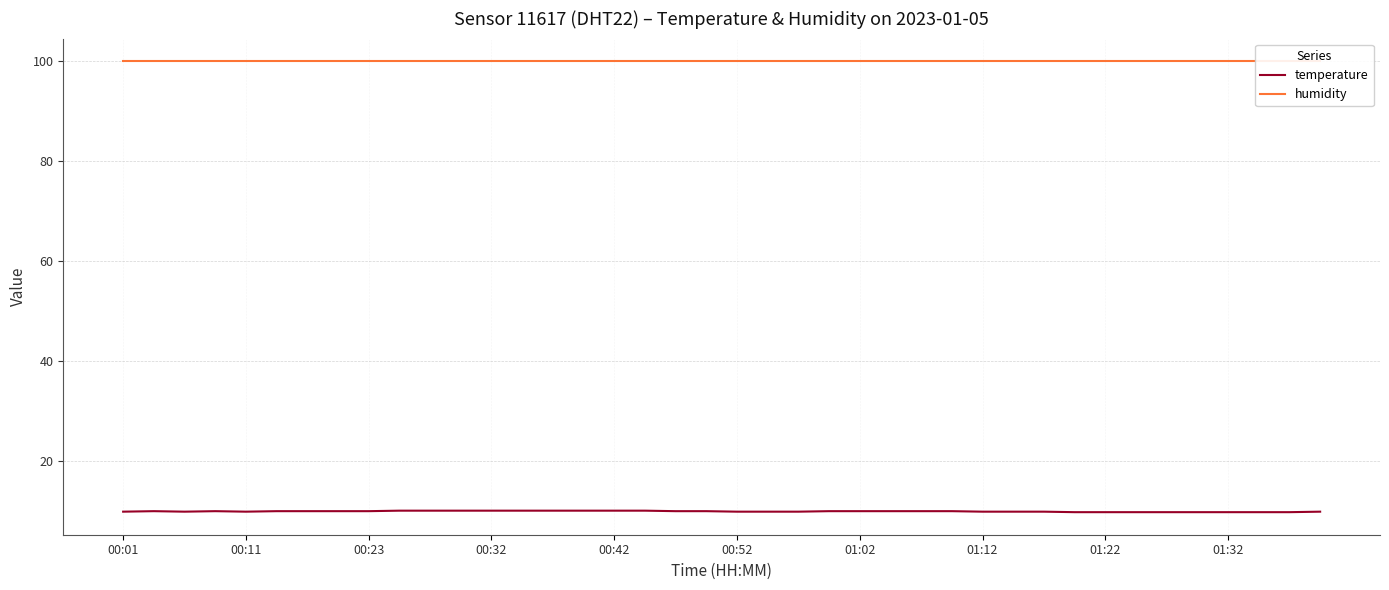

Which category has the highest value in the humidity series?

00:01